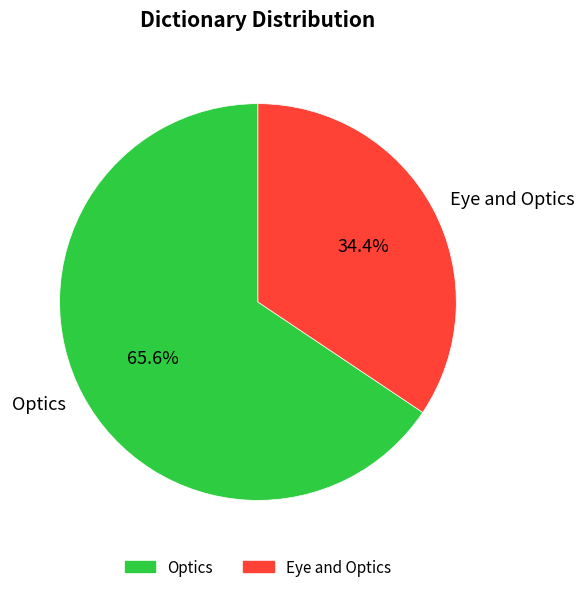

Which category has the smallest portion of the pie?

Eye and Optics